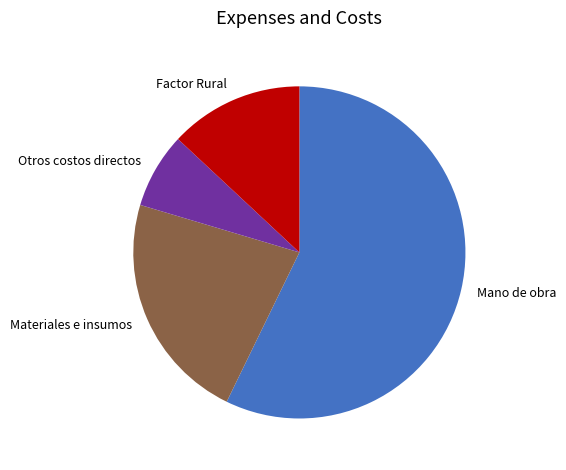

Rank the categories by value from highest to lowest.

Mano de obra, Materiales e insumos, Factor Rural, Otros costos directos